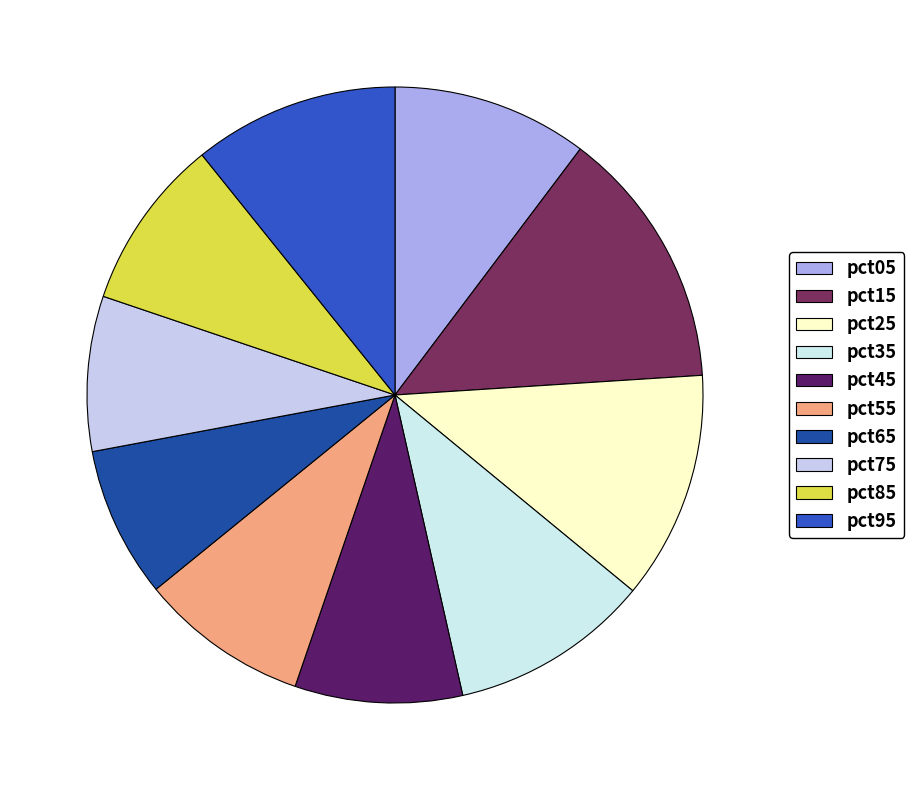

How many slices are in this pie chart?

10